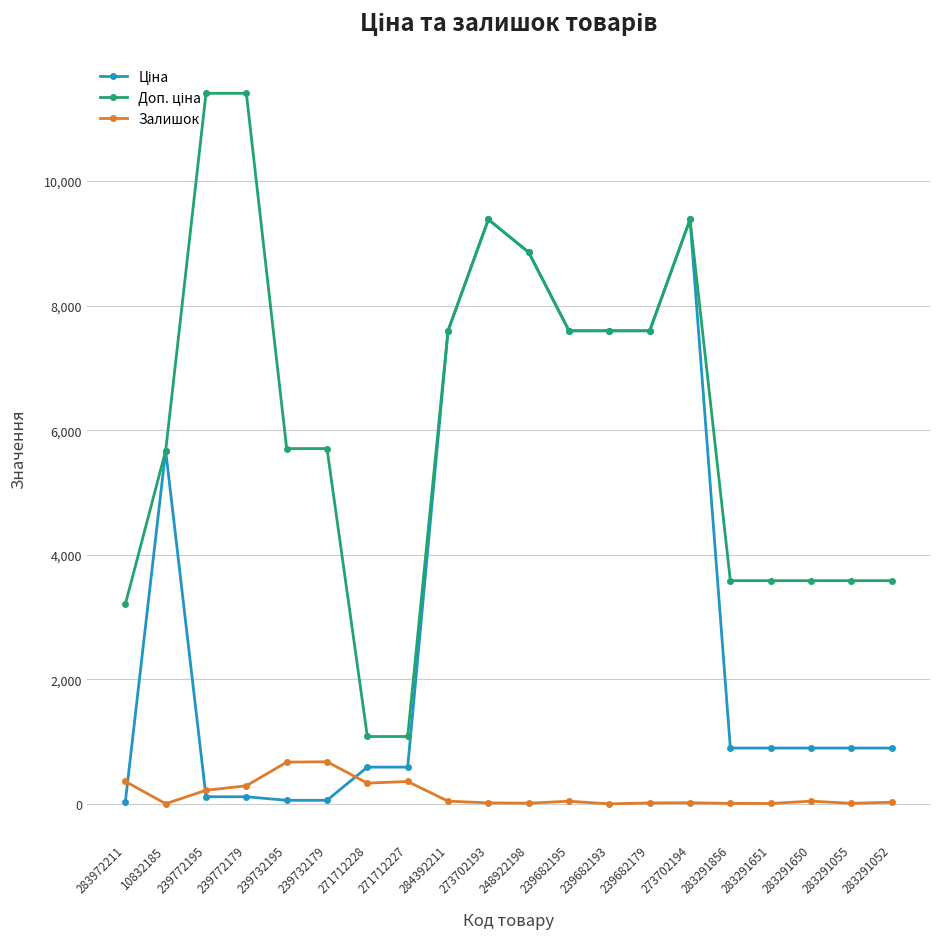

True or false: Залишок has a value of 42.0 at 239682195.

True